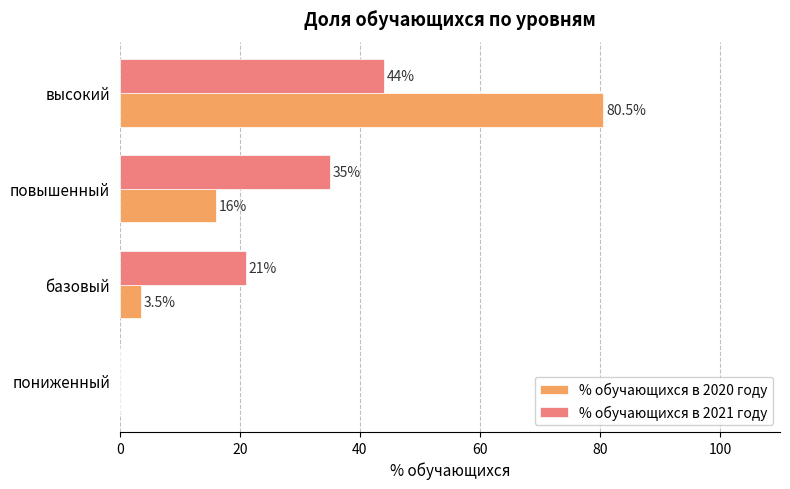

What are all the series names shown in the legend?

% обучающихся в 2020 году, % обучающихся в 2021 году